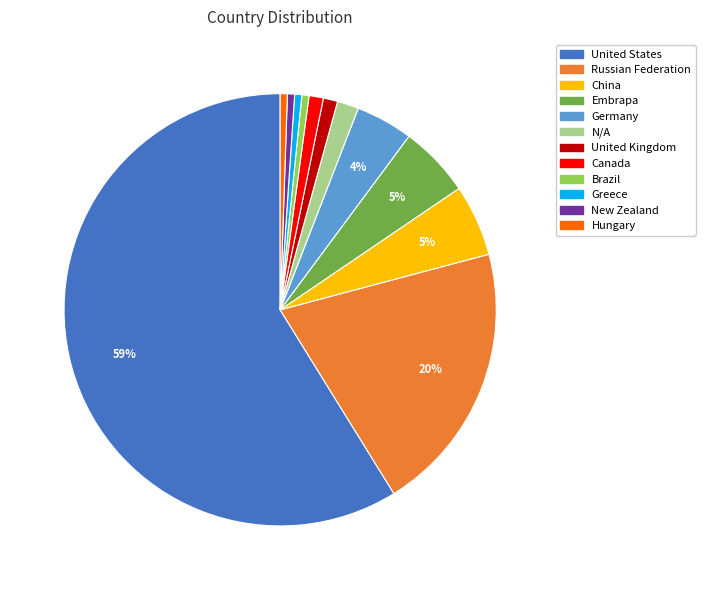

Which slice is the largest?

United States